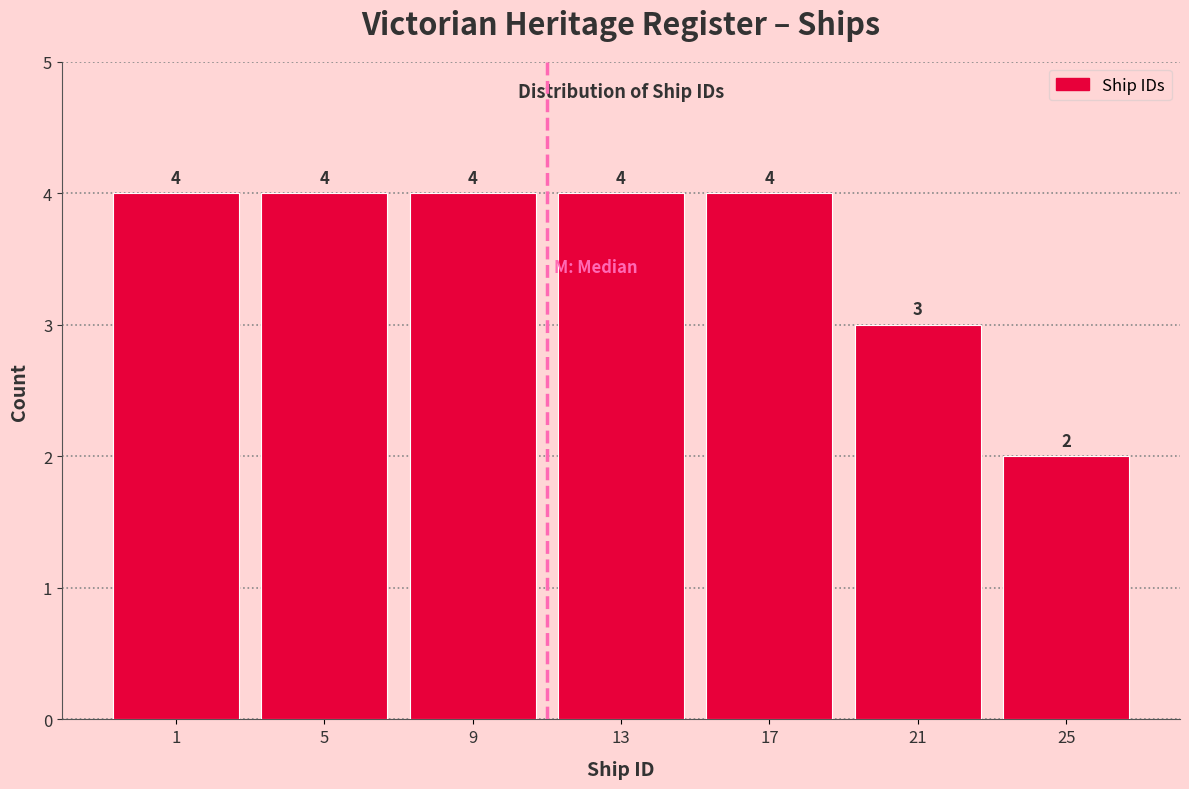

Reading right to left, what are all the values shown in this chart?

25=2	21=3	17=4	13=4	9=4	5=4	1=4